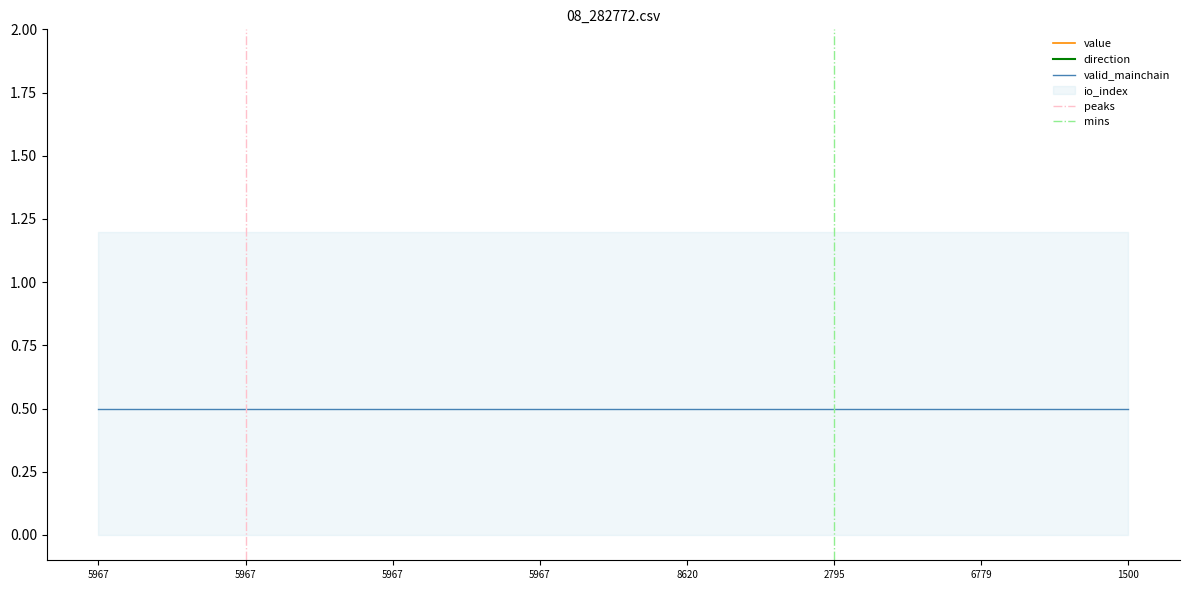

List the series in order of their peak value, highest first.

value, io_index, valid_mainchain, direction